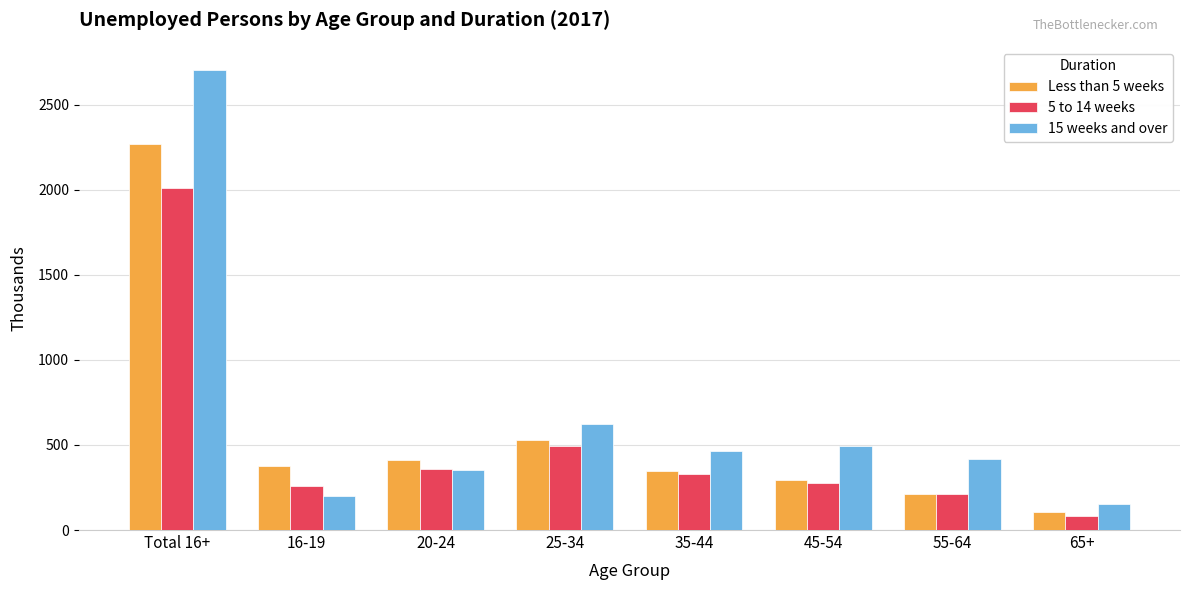

What is the label of the 6th bar from the left?

45-54